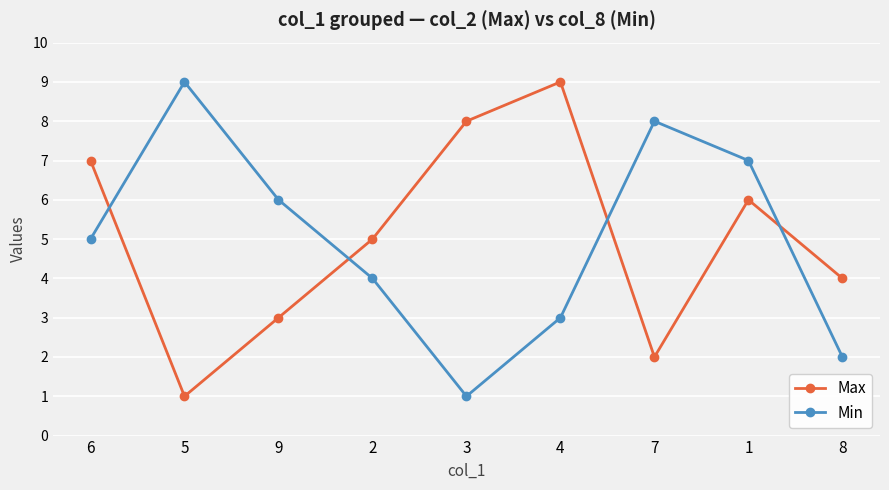

What position from the right is 9?

7